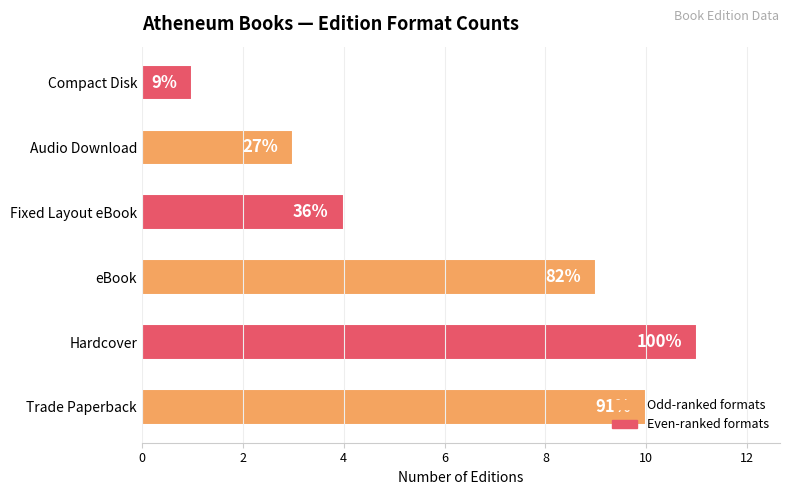

What is the difference between the second highest and second lowest values?

7